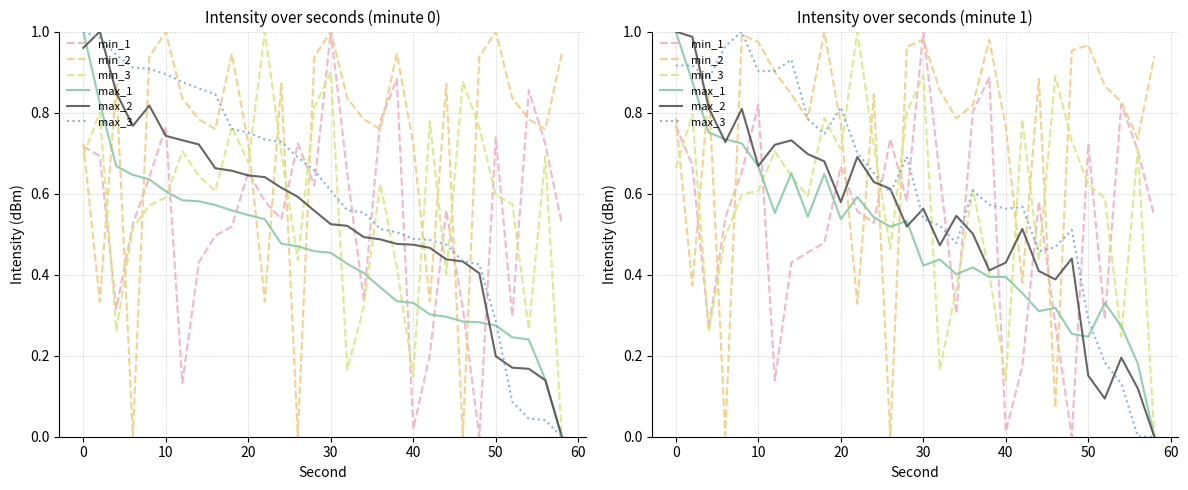

True or false: max_3 and min_3 intersect in this chart.

True